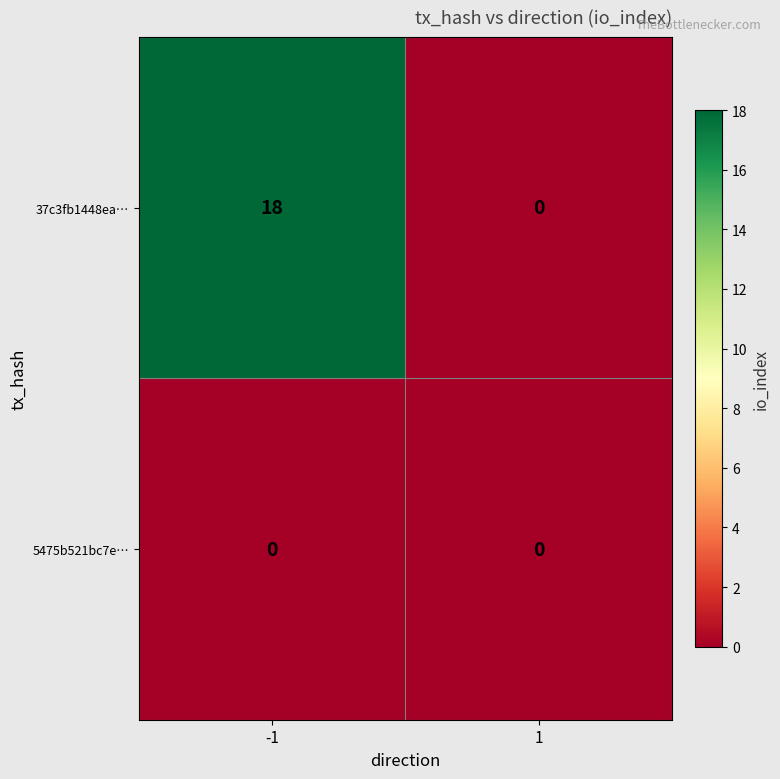

Reading left to right, what are all the values shown in this chart?

37c3fb1448ea…: 18	0
5475b521bc7e…: 0	0